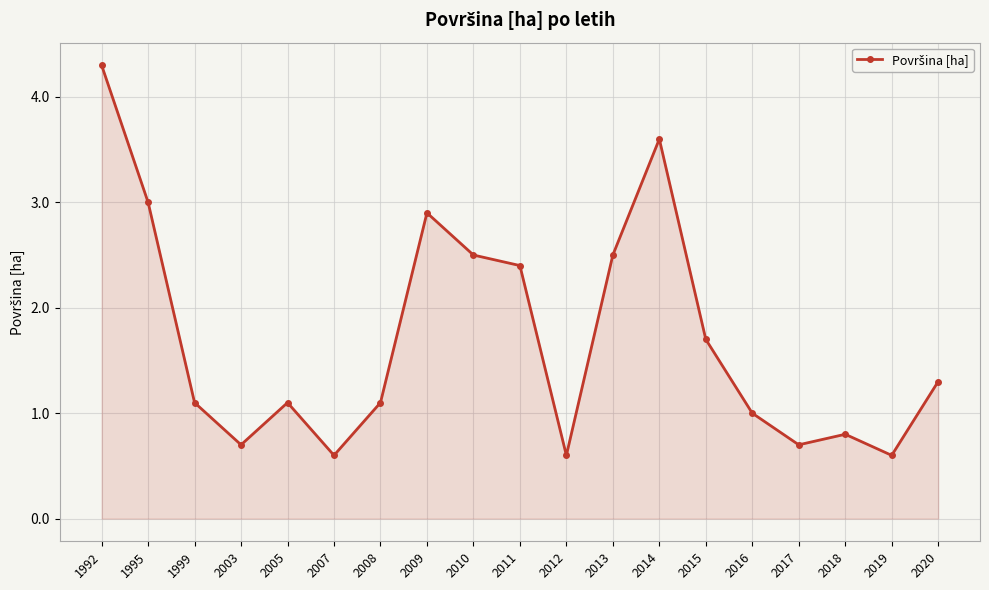

Does the chart display data point markers on the line(s)?

Yes